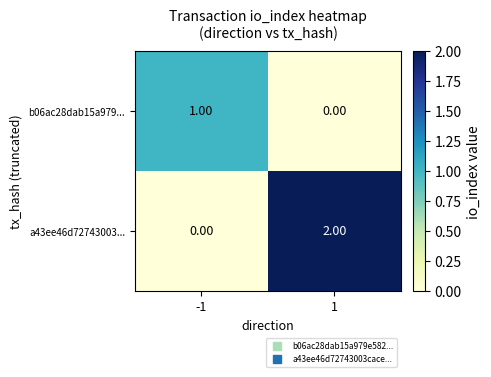

Rank the series by their average value, from lowest to highest.

b06ac28dab15a979..., a43ee46d72743003...